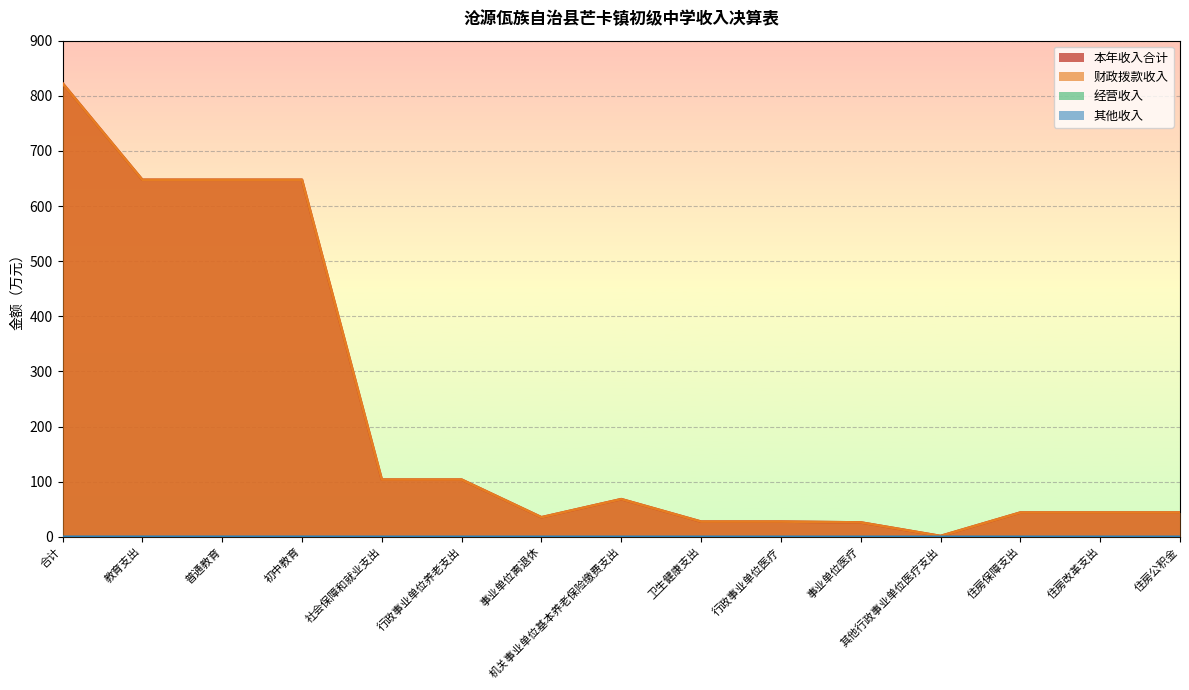

What is the sum of all 本年收入合计 values?

3291.2